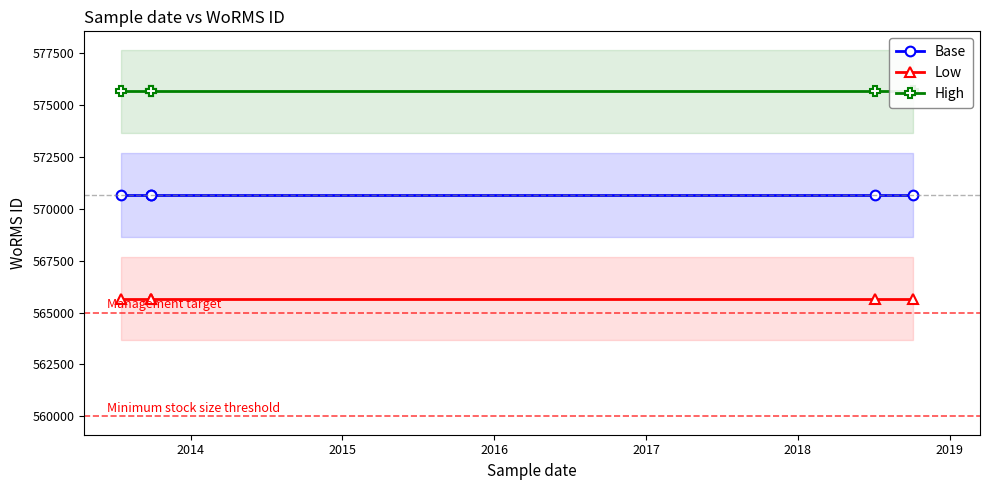

Between 2014 and 2015, which is larger?

2014